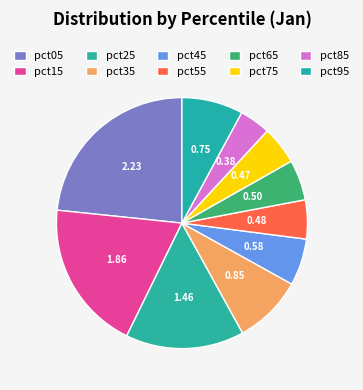

How many slices are in this pie chart?

10